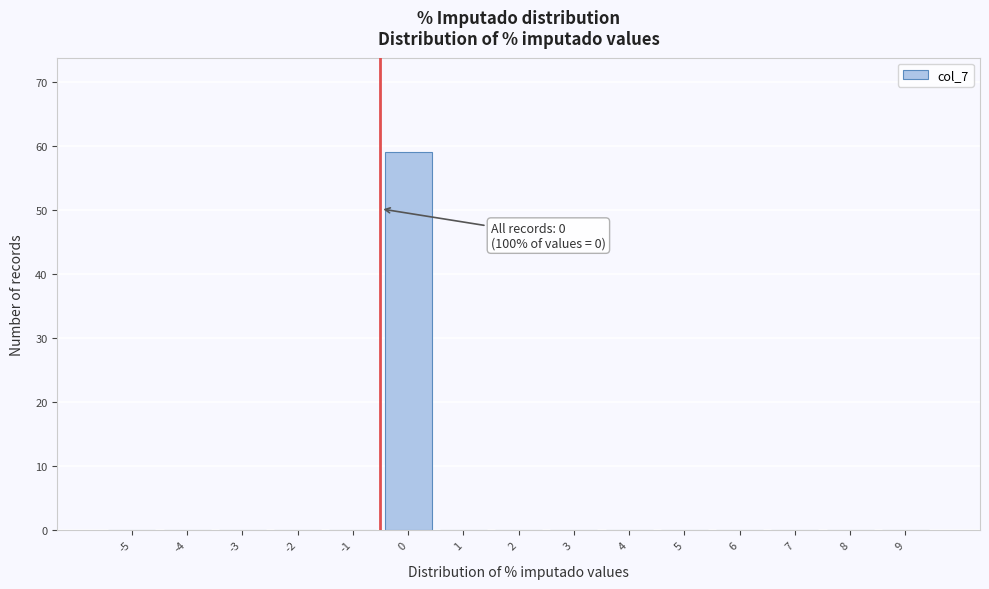

Reading left to right, transcribe all the data shown in this chart.

-5=0	-4=0	-3=0	-2=0	-1=0	0=59	1=0	2=0	3=0	4=0	5=0	6=0	7=0	8=0	9=0